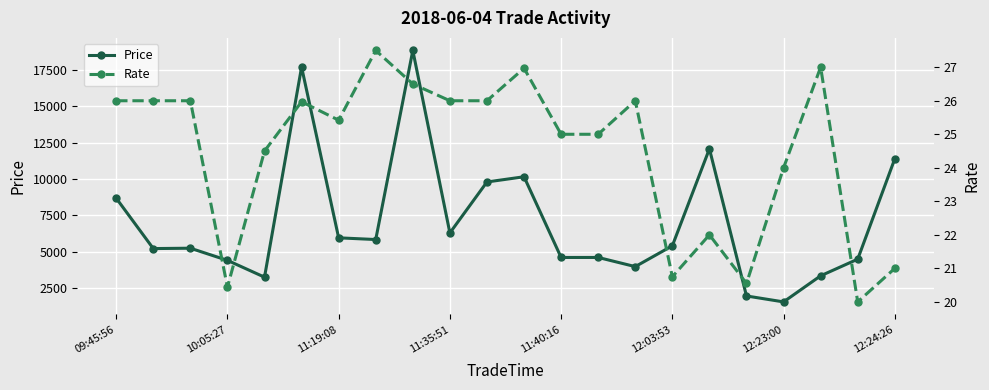

What are all the series names shown in the legend?

Price, Rate